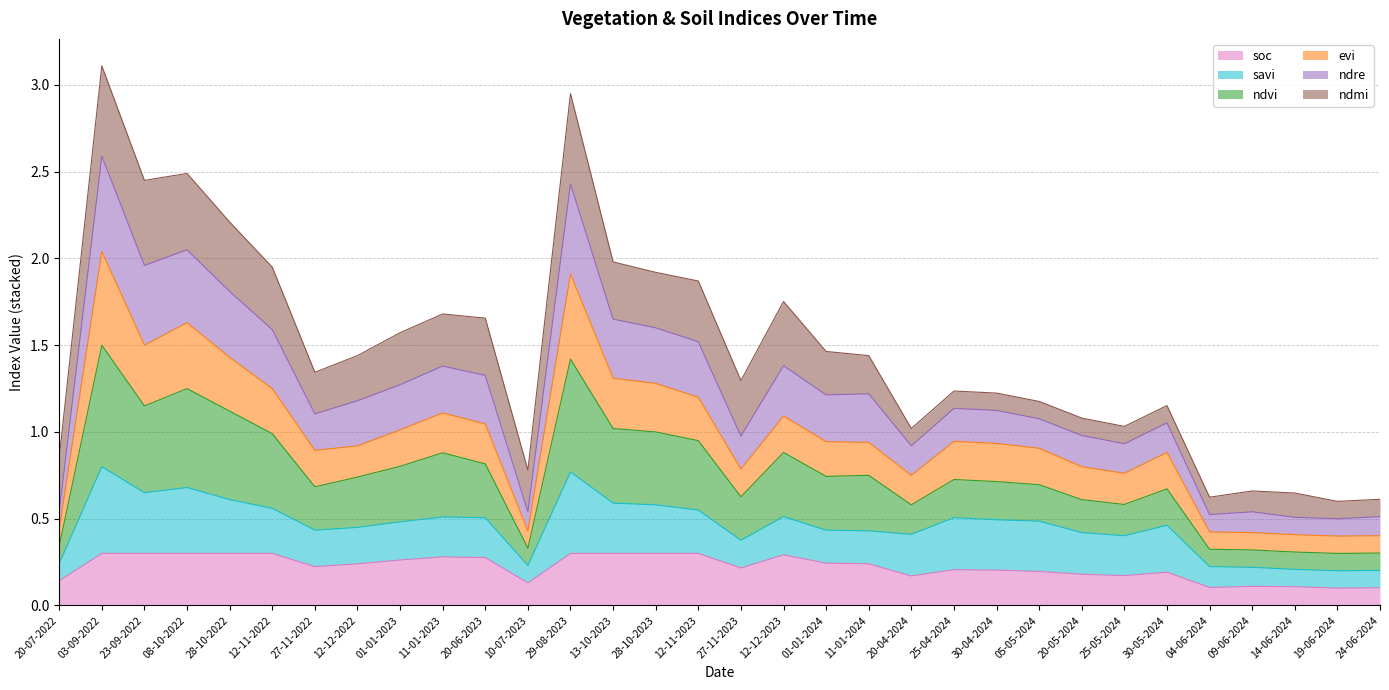

List the labels in order of soc value, smallest first.

19-06-2024, 24-06-2024, 04-06-2024, 14-06-2024, 09-06-2024, 10-07-2023, 20-07-2022, 20-04-2024, 25-05-2024, 20-05-2024, 30-05-2024, 05-05-2024, 30-04-2024, 25-04-2024, 27-11-2023, 27-11-2022, 12-12-2022, 11-01-2024, 01-01-2024, 01-01-2023, 20-06-2023, 11-01-2023, 12-12-2023, 03-09-2022, 23-09-2022, 08-10-2022, 28-10-2022, 12-11-2022, 29-08-2023, 13-10-2023, 28-10-2023, 12-11-2023